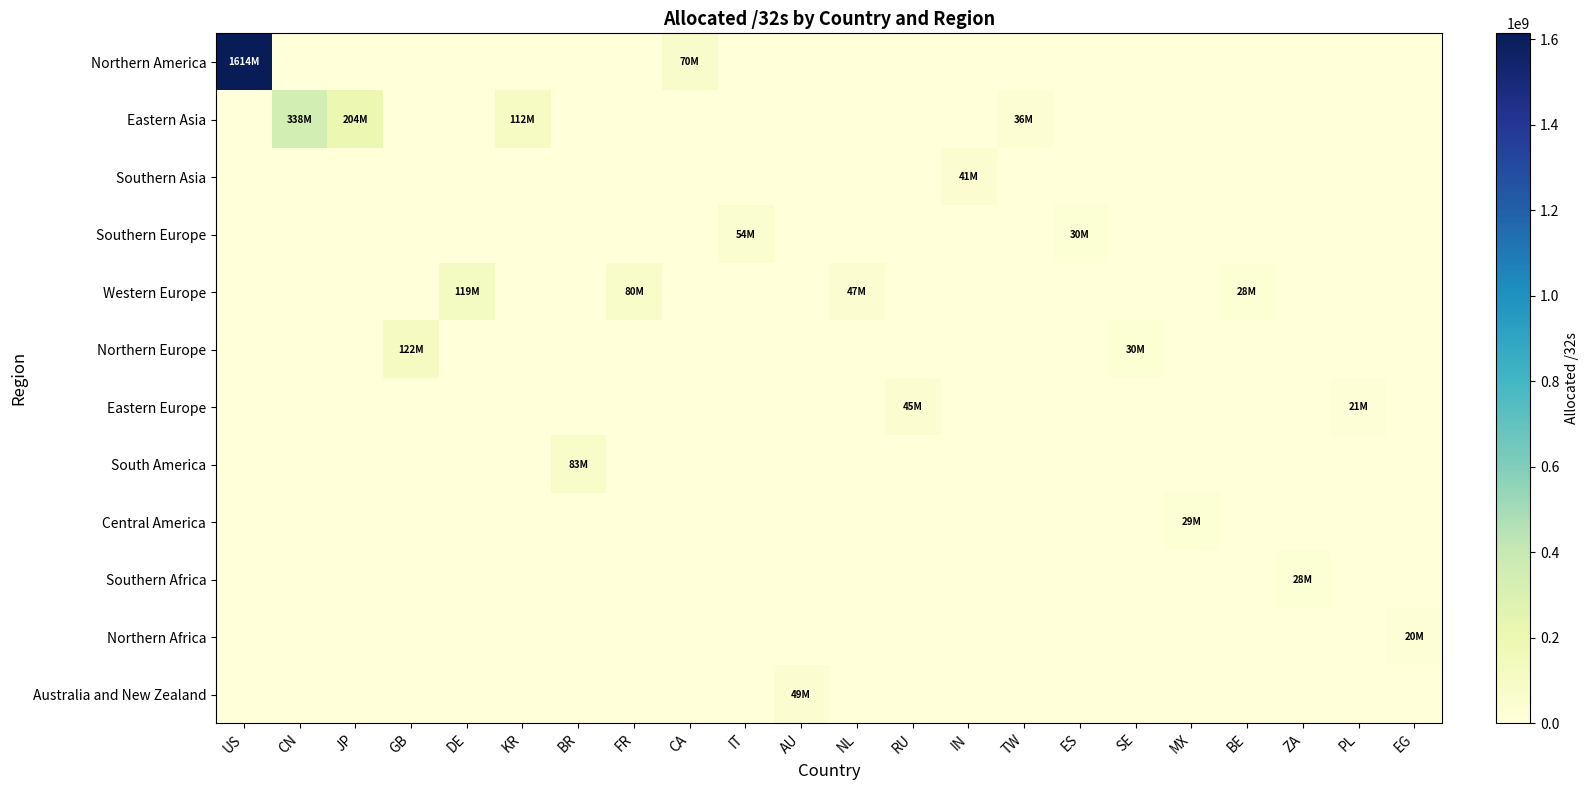

How many series are shown in this chart?

12